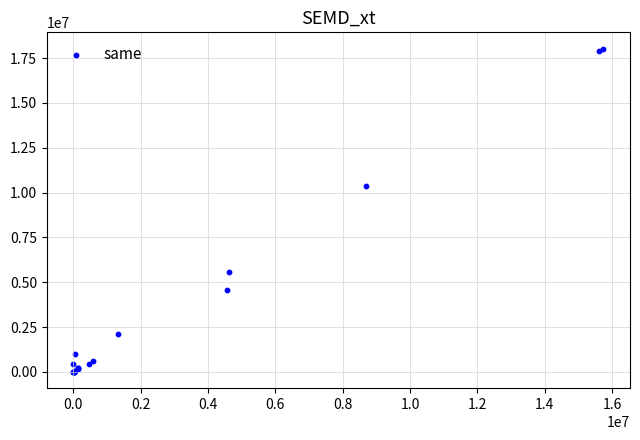

What Y value in the scatter plot is closest to 9020099?

10352996